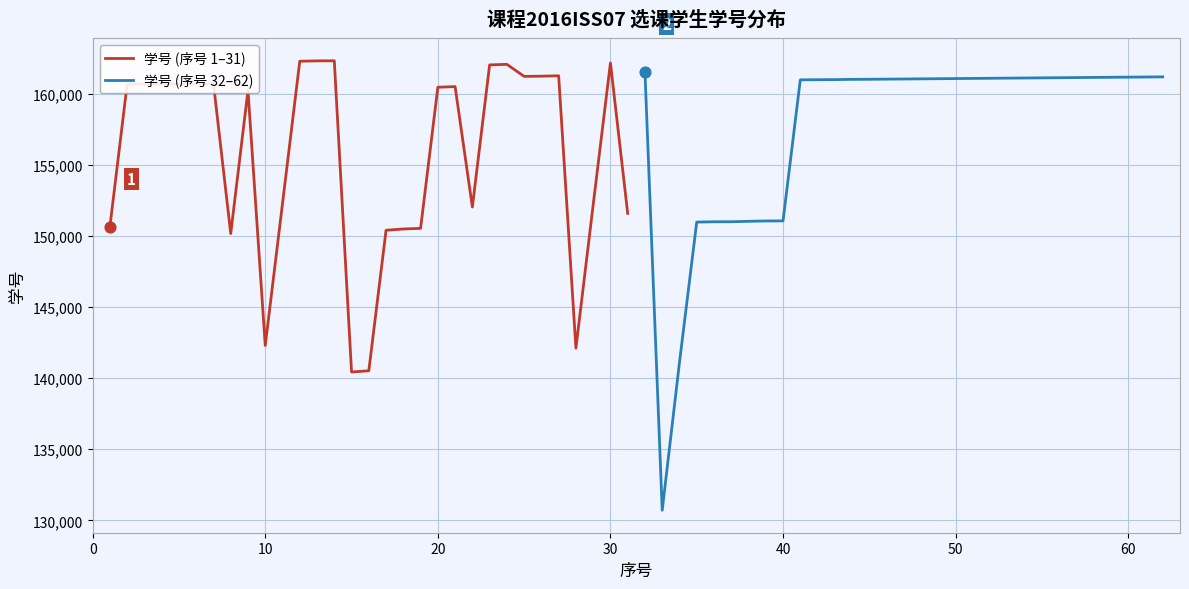

Which series has the widest spread of Y values?

学号 (序号 32–62)